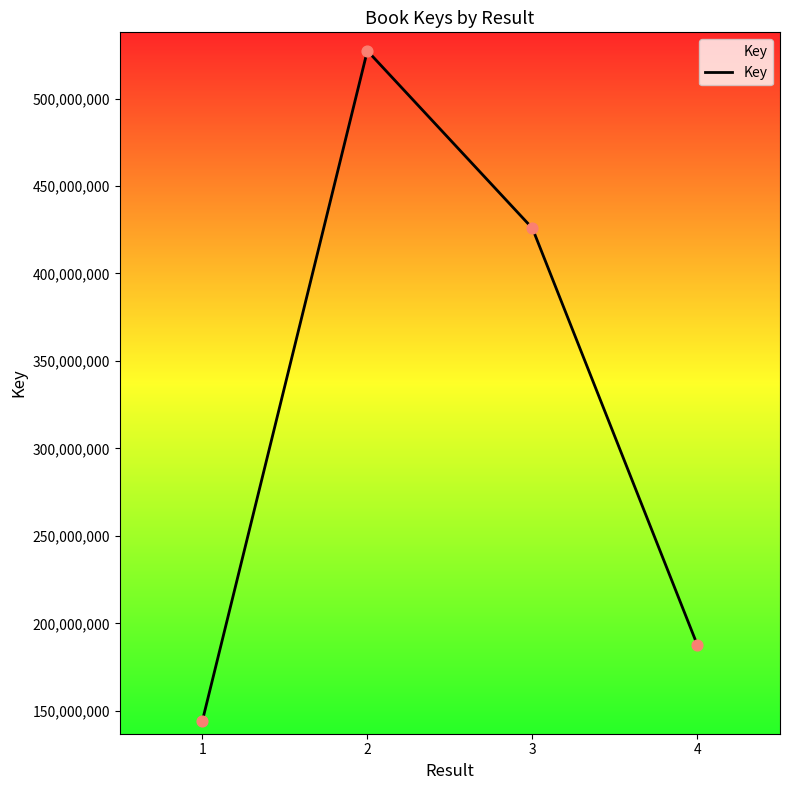

What is the ratio of the value at 4 to the value at 1?

1.3